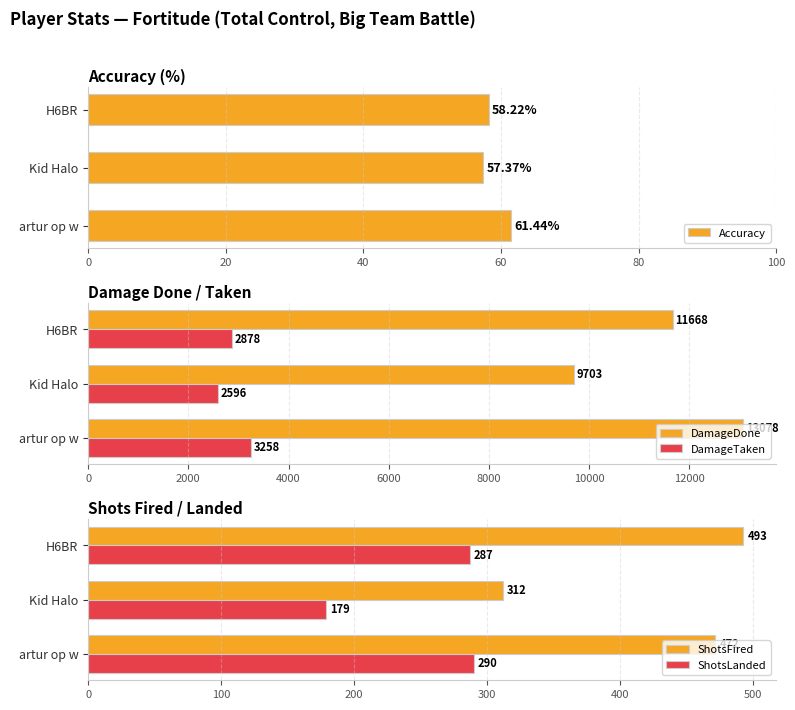

What is the spread (max minus min) of values at 0?

13016.6